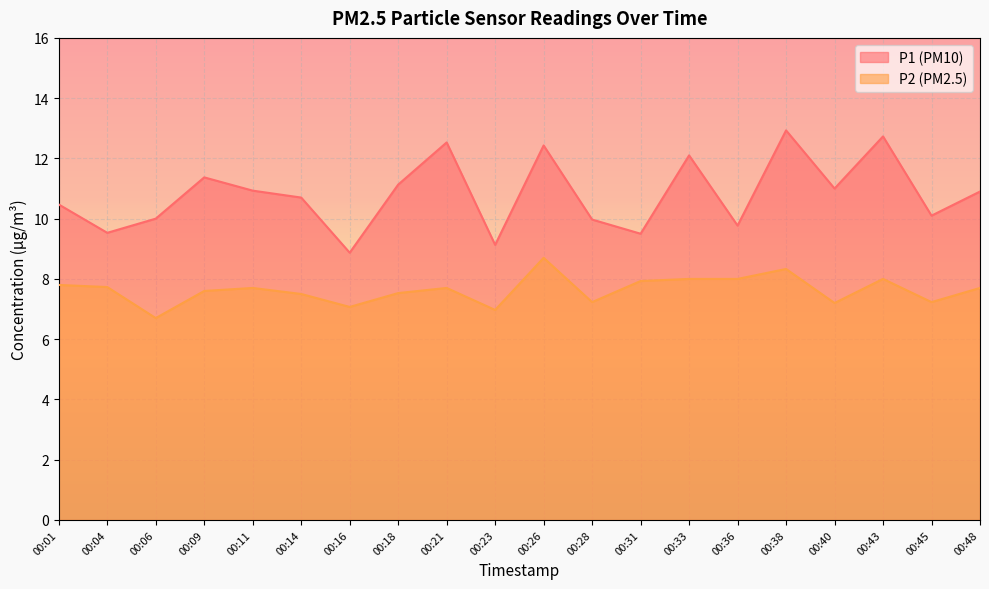

What is the difference between the maximum and minimum values in the P2 series?

2.0